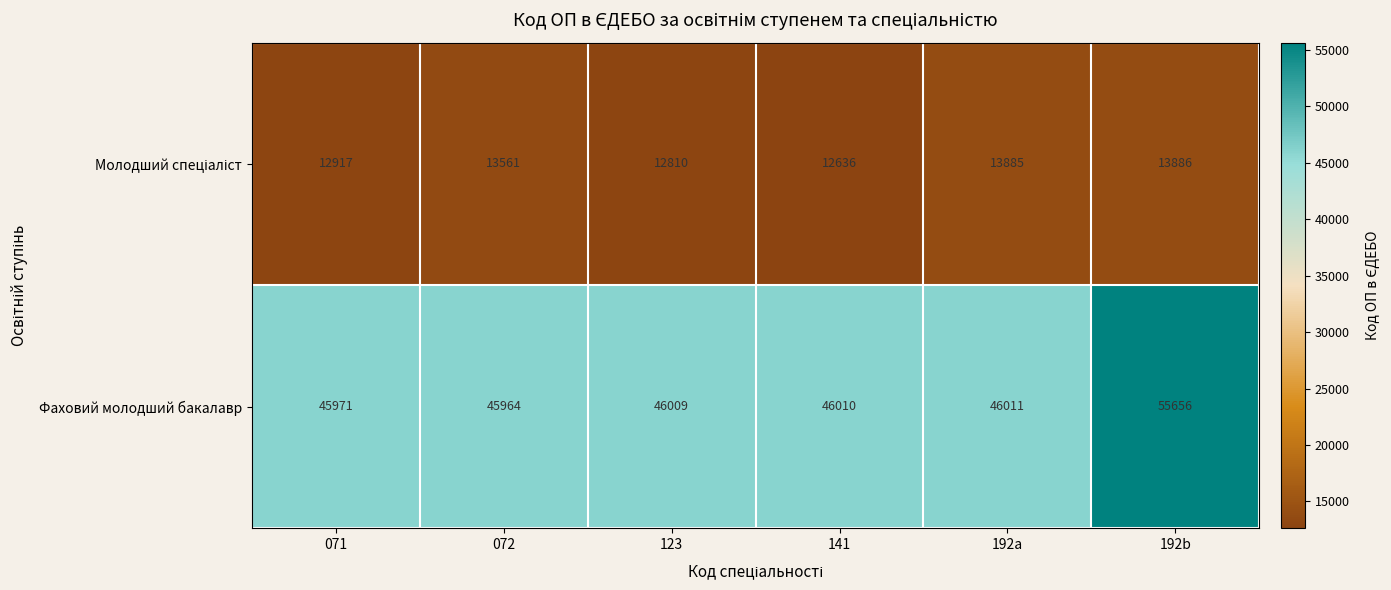

Which series has the largest range (max minus min)?

Фаховий молодший бакалавр